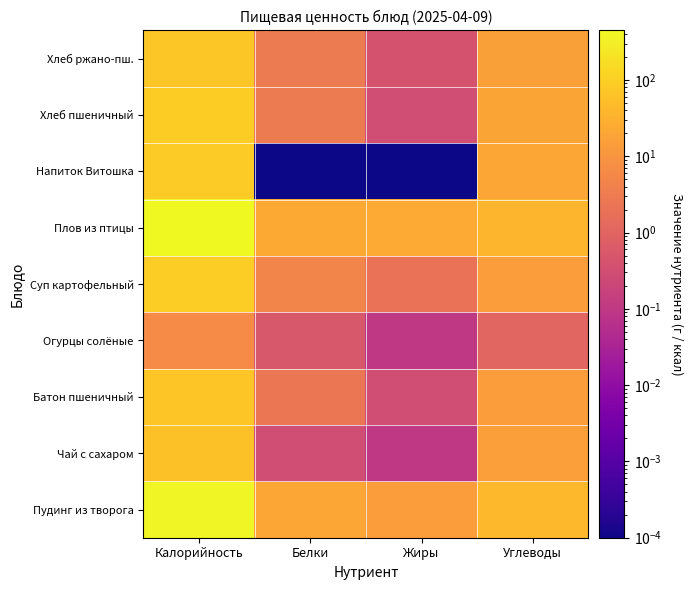

Which category has the lowest value across all series?

Белки